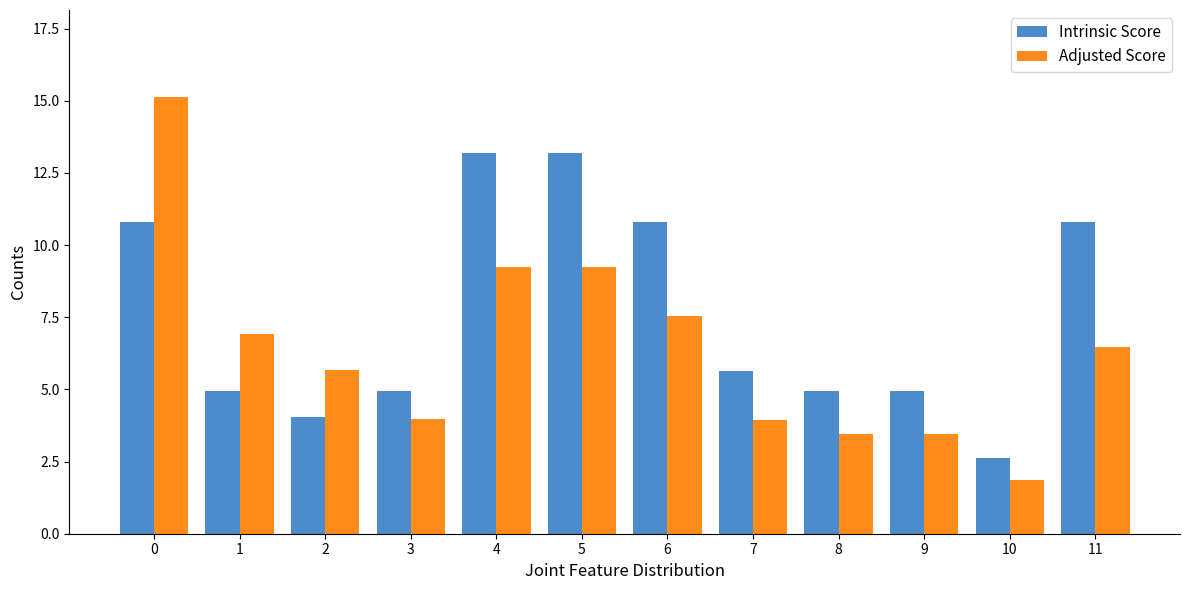

Which series has the largest range (max minus min)?

Adjusted Score